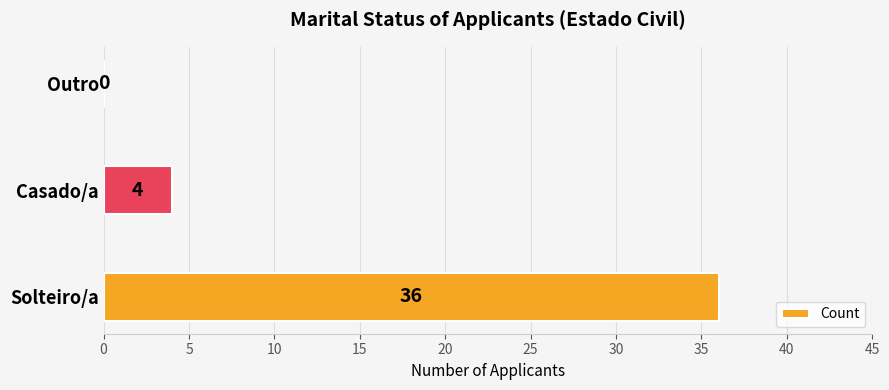

Count the number of data series in this chart.

1